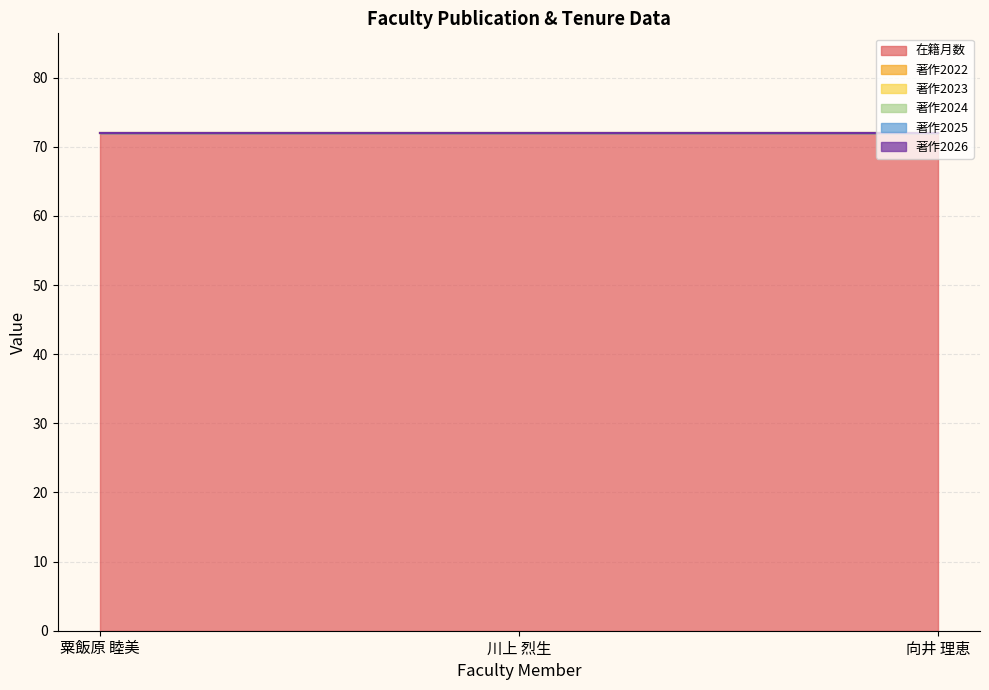

What are all the series names shown in the legend?

在籍月数, 著作2022, 著作2023, 著作2024, 著作2025, 著作2026